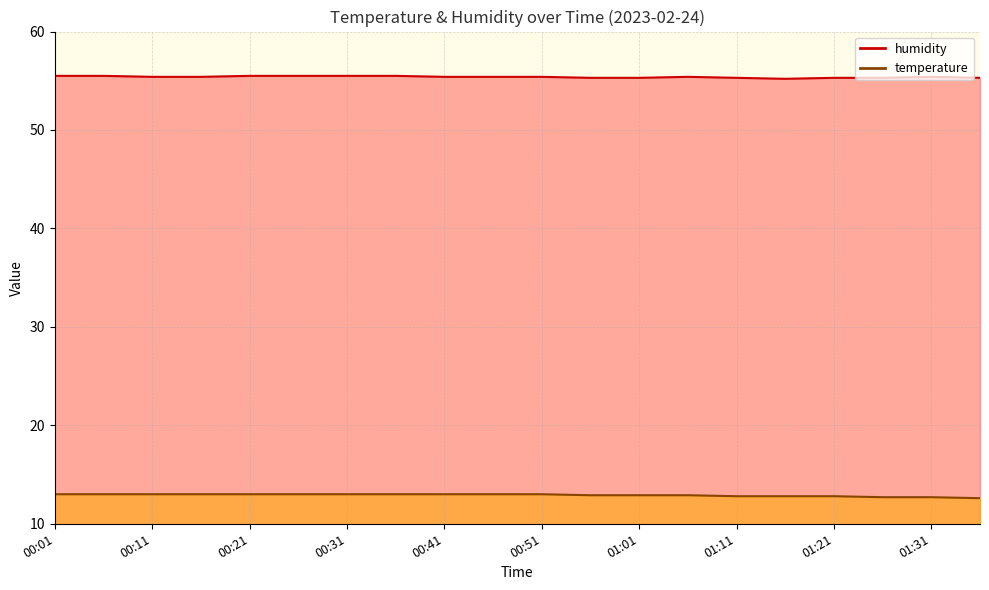

How many lines are shown in the chart?

2